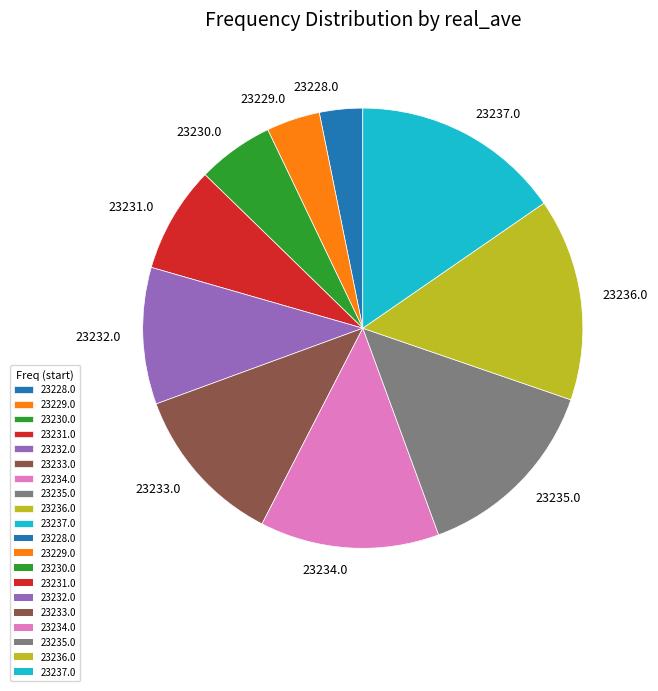

Is there any slice that represents more than half of the pie?

No